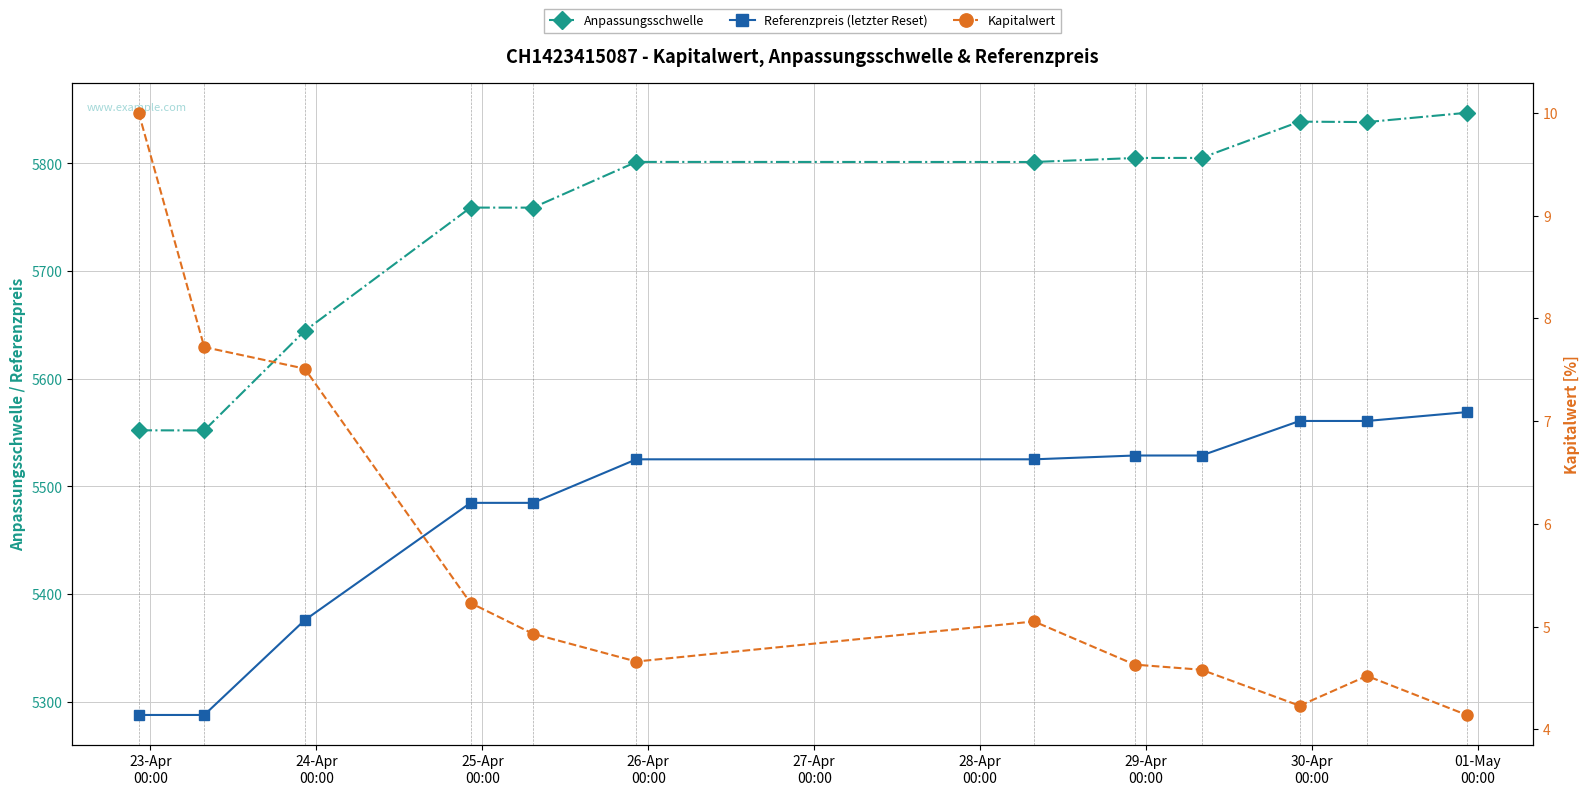

What are all the series names shown in the legend?

Anpassungsschwelle, Referenzpreis (letzter Reset), Kapitalwert